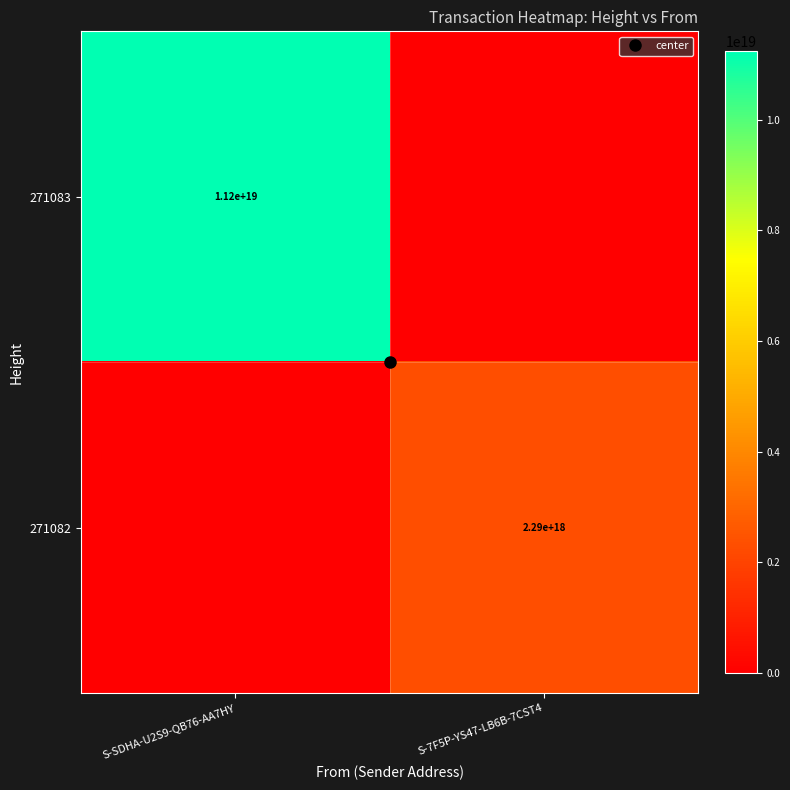

At which label is 271083 closest to 5618024030084315136?

S-SDHA-U2S9-QB76-AA7HY